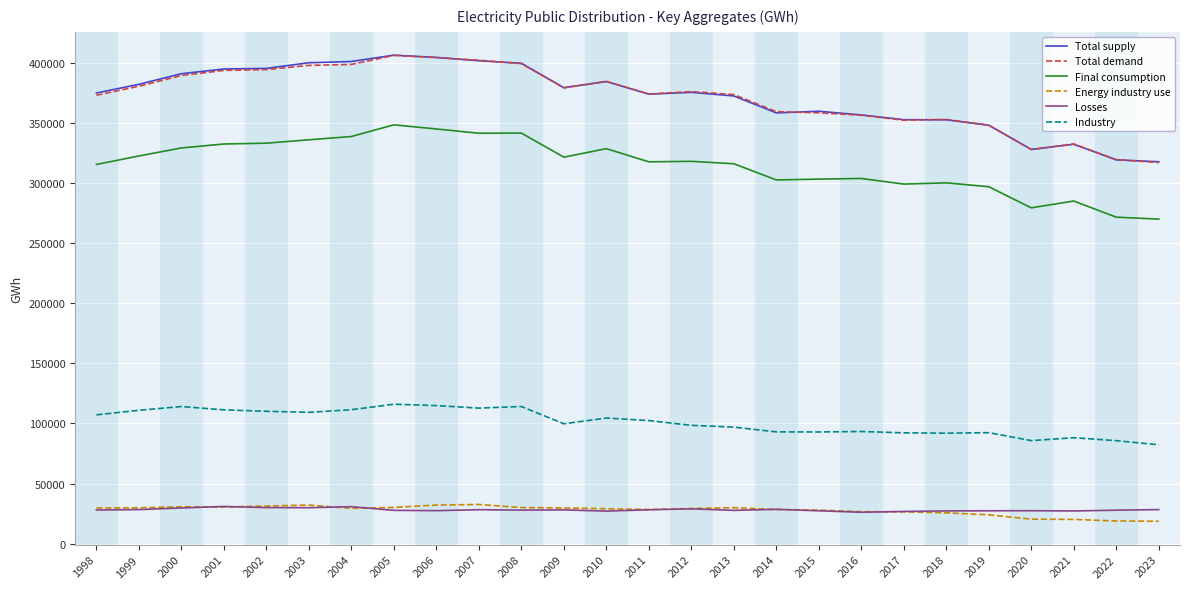

What are all the series names shown in the legend?

Total supply, Total demand, Final consumption, Energy industry use, Losses, Industry